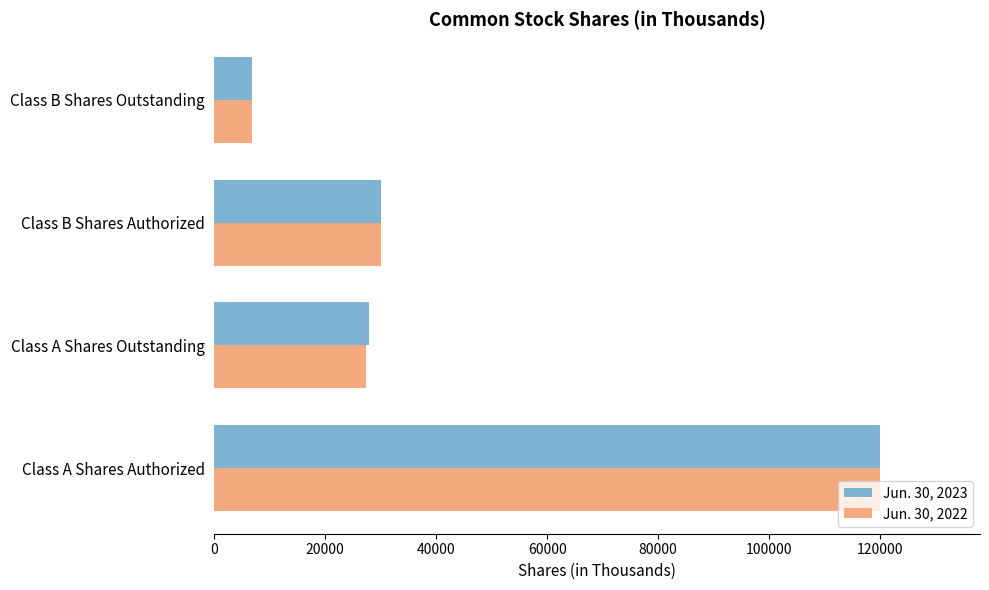

The Jun. 30, 2022 series shows 27368 at Class A Shares Outstanding. True or false?

True